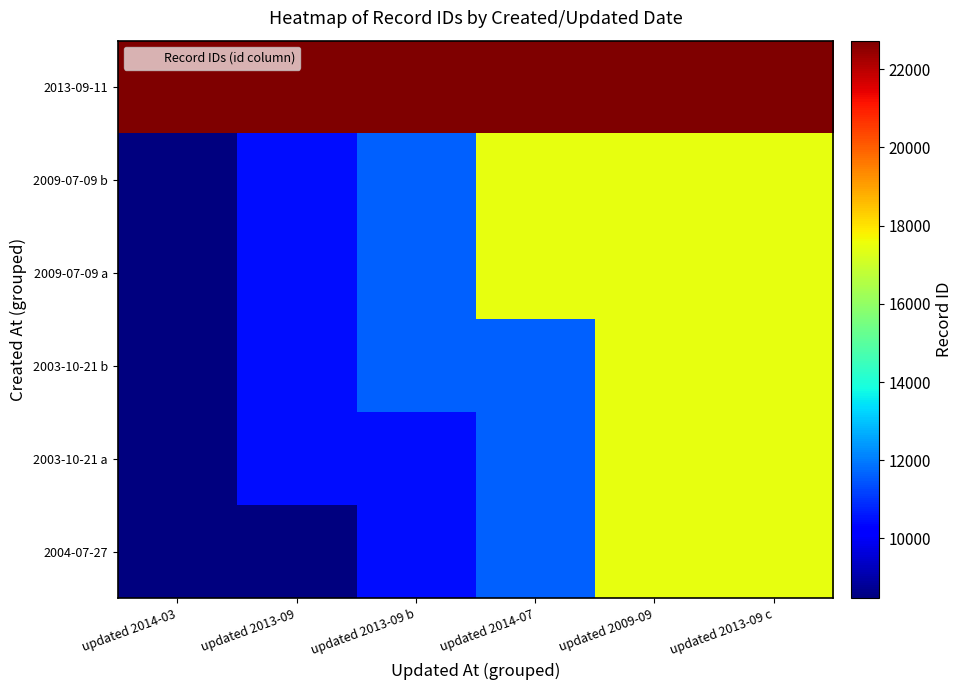

Reading left to right, what are all the values shown in this chart?

2004-07-27: updated 2014-03=8476	updated 2013-09=8476	updated 2013-09 b=10426	updated 2014-07=11605	updated 2009-09=17456	updated 2013-09 c=17464
2003-10-21 a: updated 2014-03=8476	updated 2013-09=10426	updated 2013-09 b=10426	updated 2014-07=11605	updated 2009-09=17456	updated 2013-09 c=17464
2003-10-21 b: updated 2014-03=8476	updated 2013-09=10426	updated 2013-09 b=11605	updated 2014-07=11605	updated 2009-09=17456	updated 2013-09 c=17464
2009-07-09 a: updated 2014-03=8476	updated 2013-09=10426	updated 2013-09 b=11605	updated 2014-07=17456	updated 2009-09=17456	updated 2013-09 c=17464
2009-07-09 b: updated 2014-03=8476	updated 2013-09=10426	updated 2013-09 b=11605	updated 2014-07=17456	updated 2009-09=17464	updated 2013-09 c=17464
2013-09-11: updated 2014-03=22711	updated 2013-09=22711	updated 2013-09 b=22712	updated 2014-07=22721	updated 2009-09=22726	updated 2013-09 c=22726